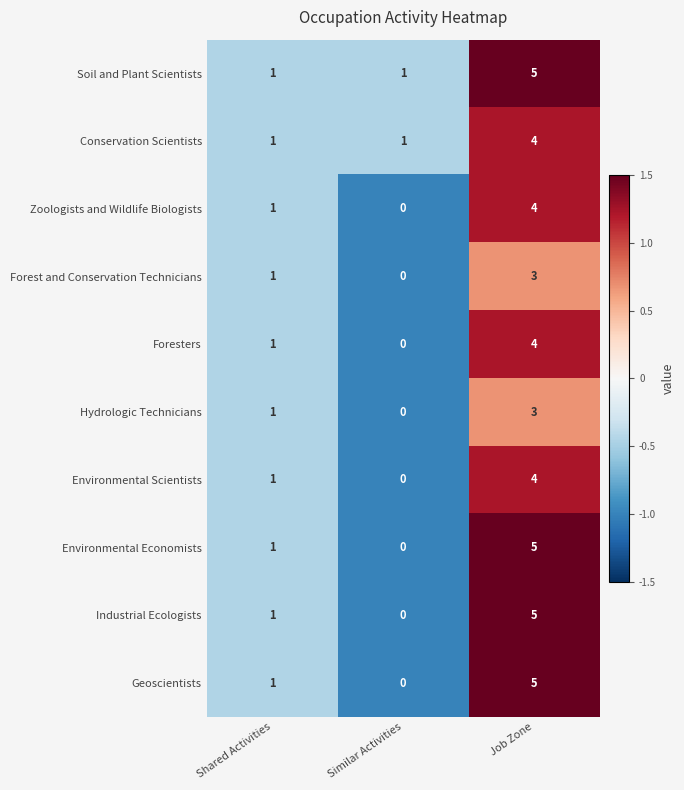

At which label does Environmental Economists reach its peak?

Job Zone